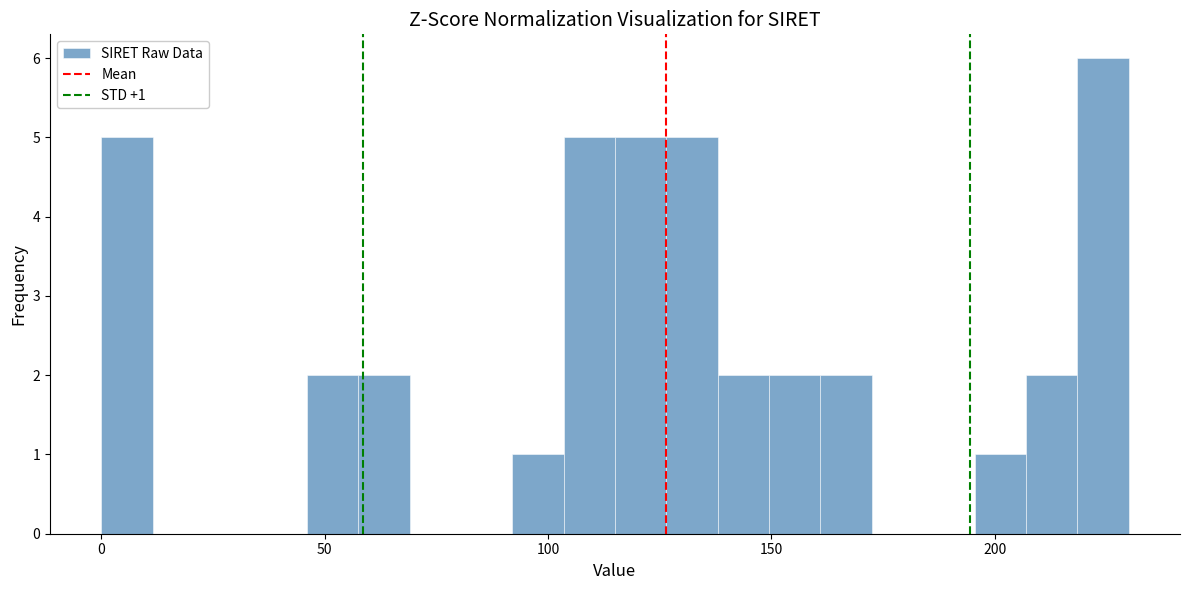

Around what value on the x-axis is the tallest bar? Give the approximate position of its centre, as read against the axis.

225